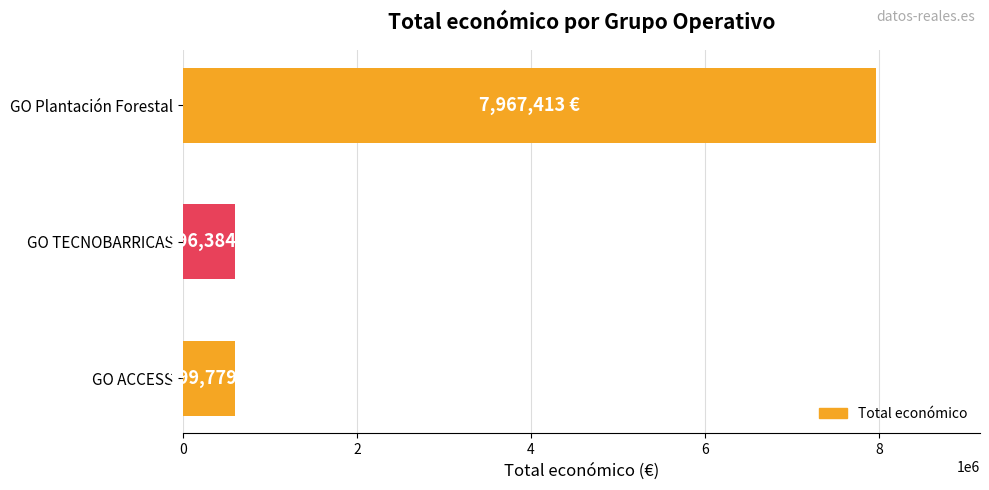

Where is the data nearest to the value 4281898?

GO ACCESS